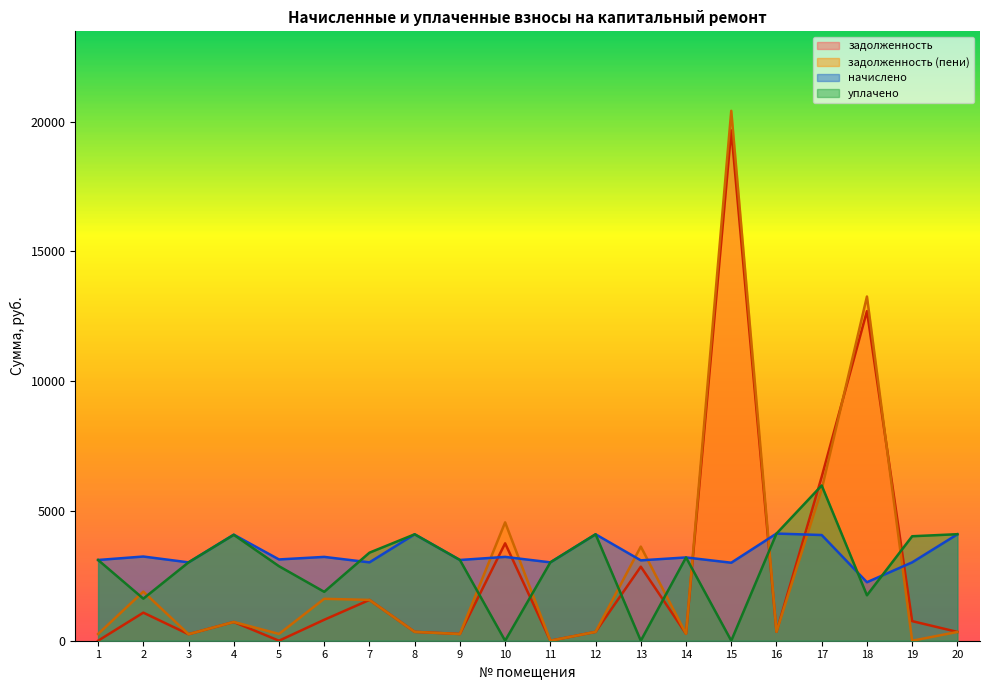

True or false: начислено and задолженность (пени) intersect in this chart.

True